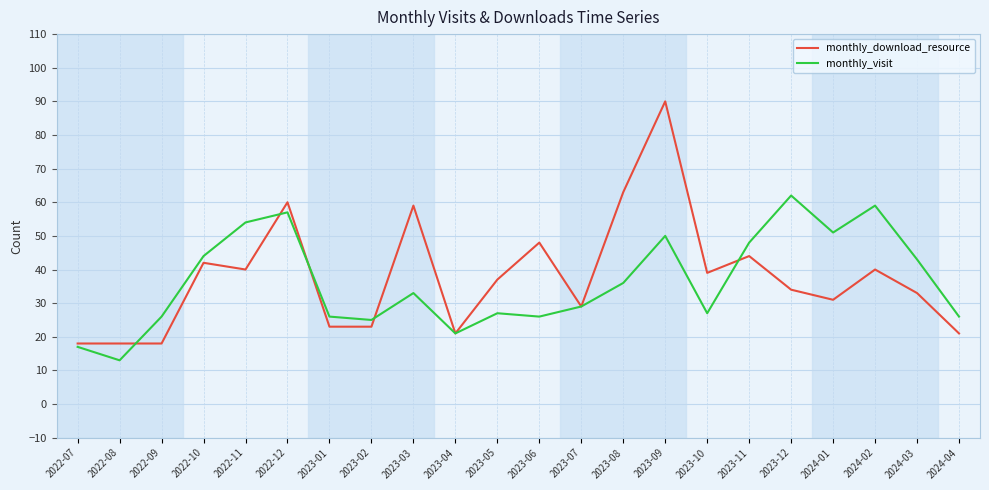

Read the monthly_download_resource value at 2024-03, to the nearest 10.

30